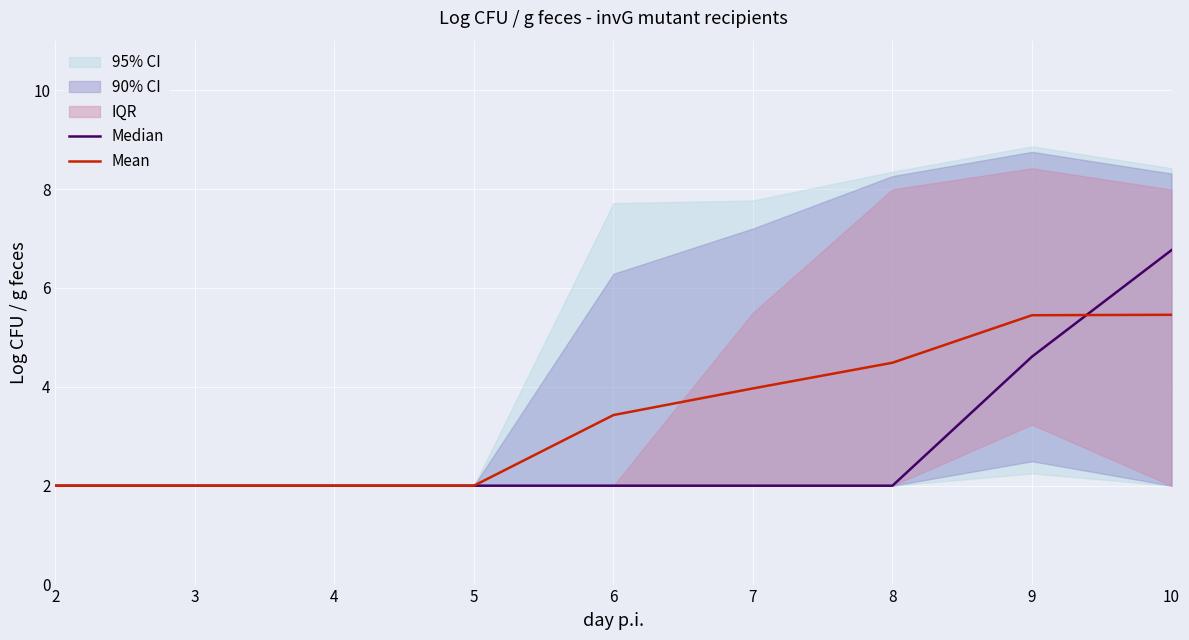

At which label does Mean reach its minimum?

2